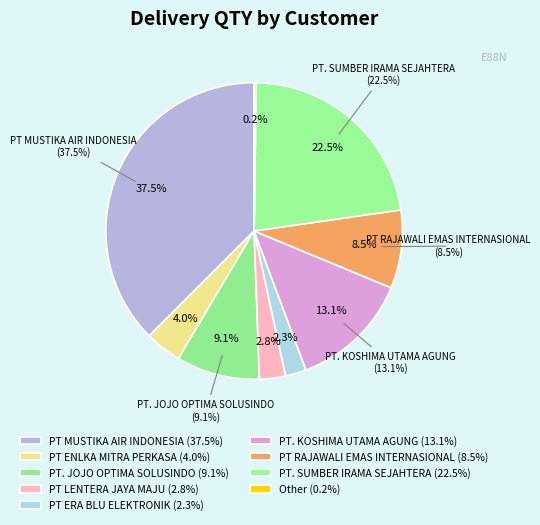

What percentage do PT RAJAWALI EMAS INTERNASIONAL and PT. JOJO OPTIMA SOLUSINDO together represent?

17.6%